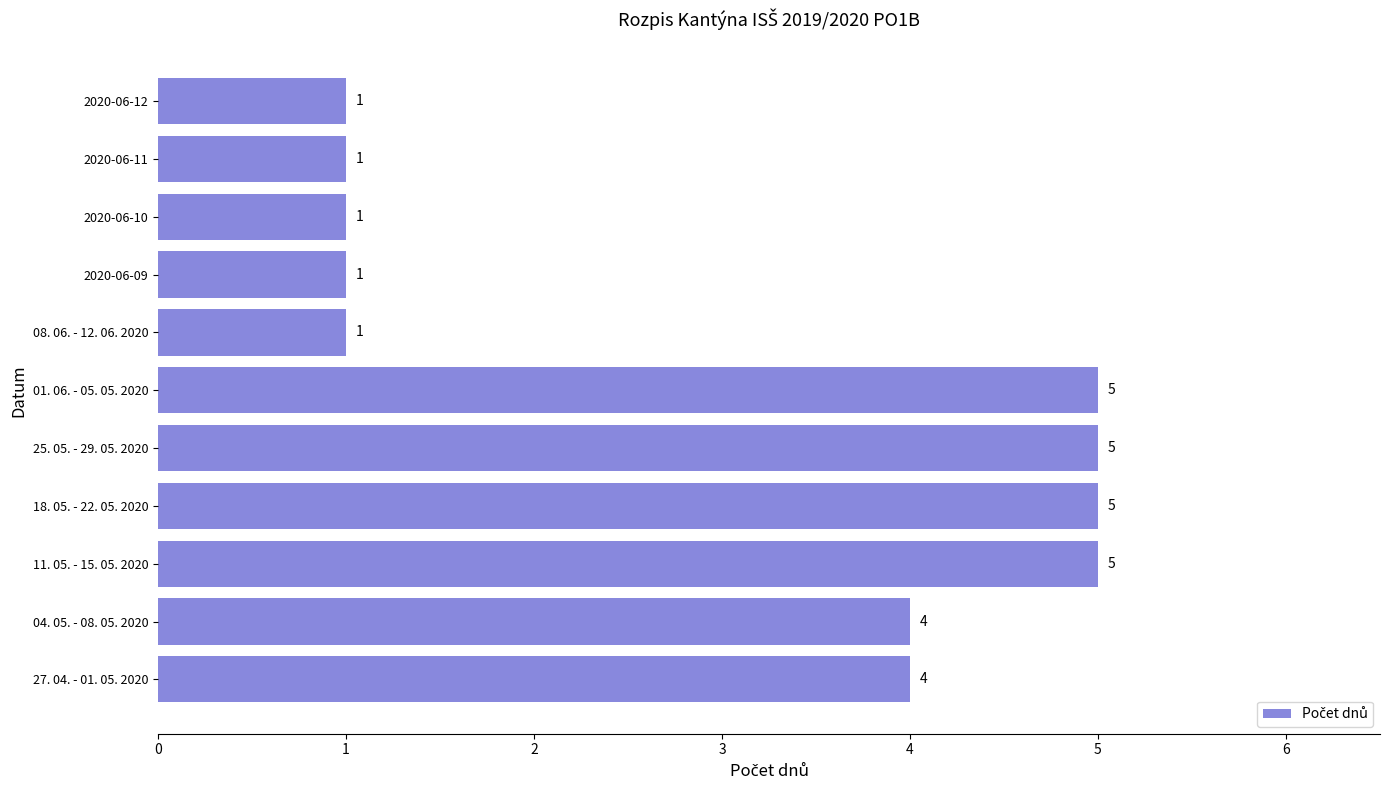

What is the change in value from 04. 05. - 08. 05. 2020 to 2020-06-09?

-3